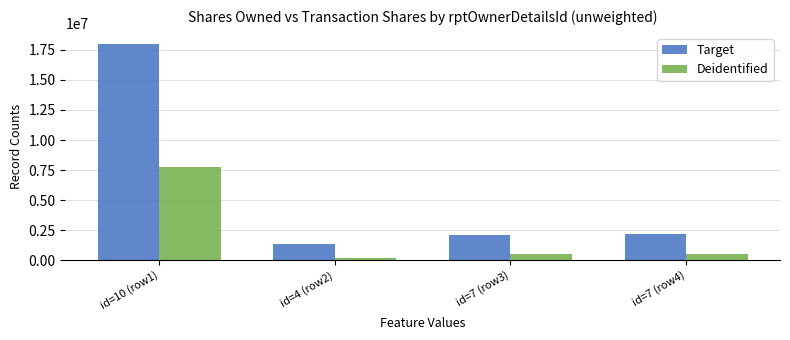

How many data points in Deidentified are less than 500000?

1